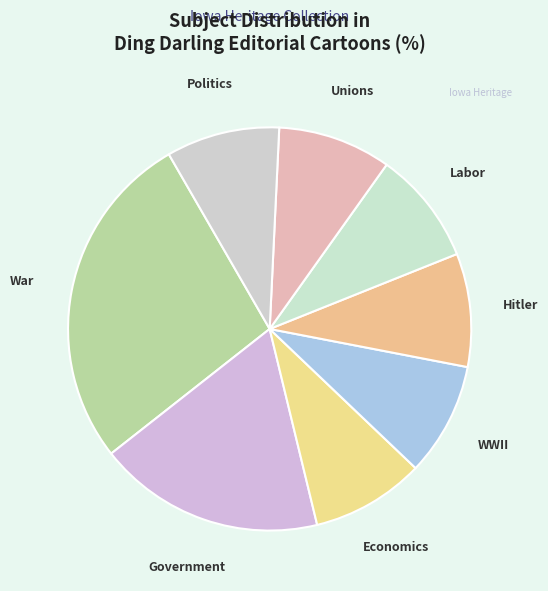

Which slice is the largest?

War